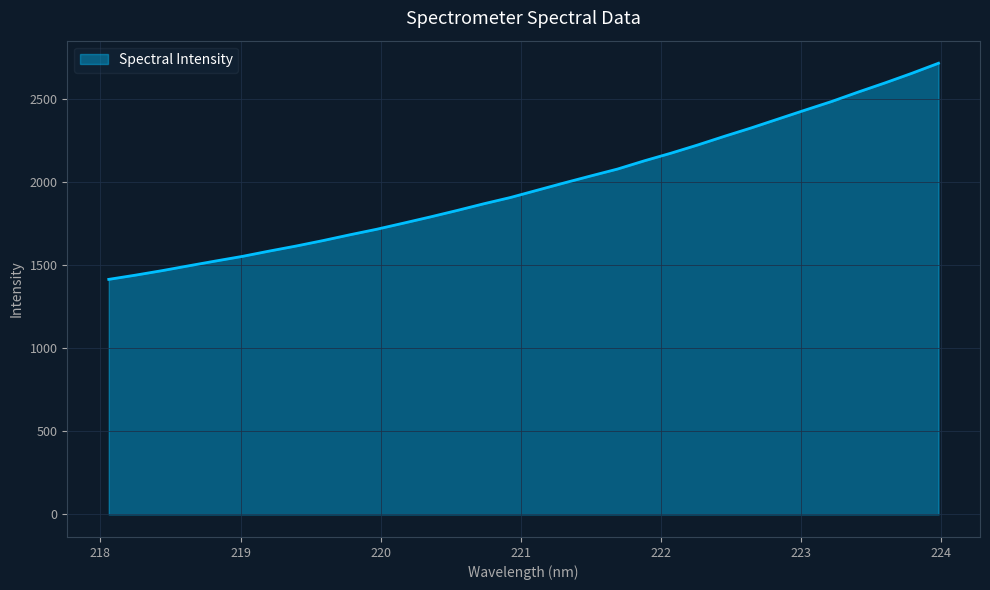

What is the smallest value displayed?

1413.4